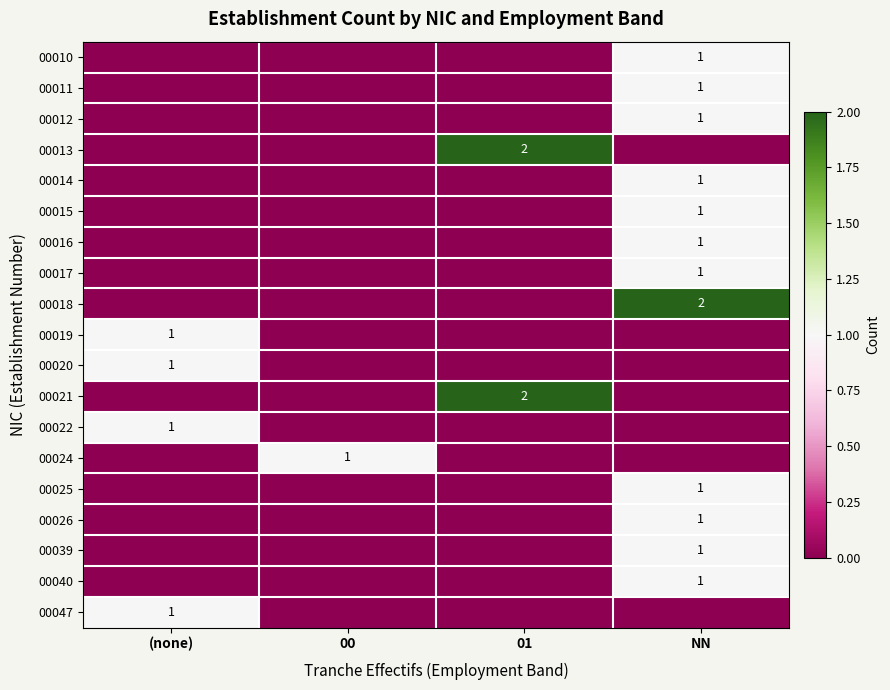

Is it true that 00047 equals 1 at (none)?

True